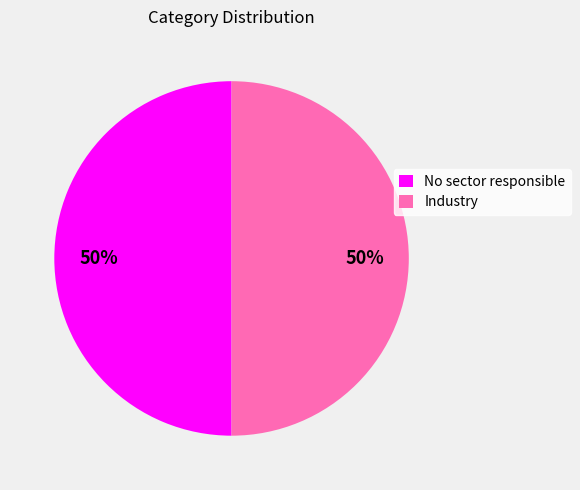

What percentage is the Industry slice, to the nearest percent?

50%